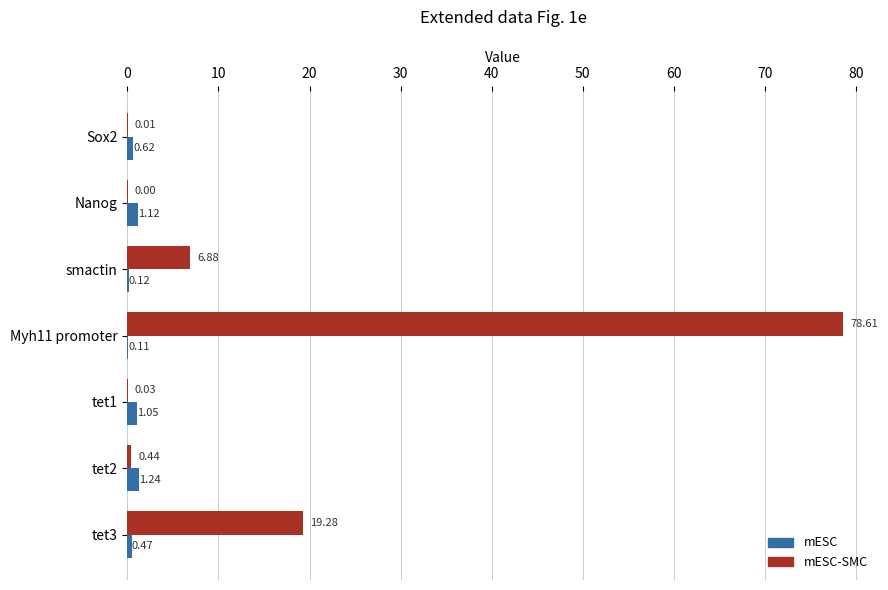

Which series changed the most between Myh11 promoter and tet2?

mESC-SMC